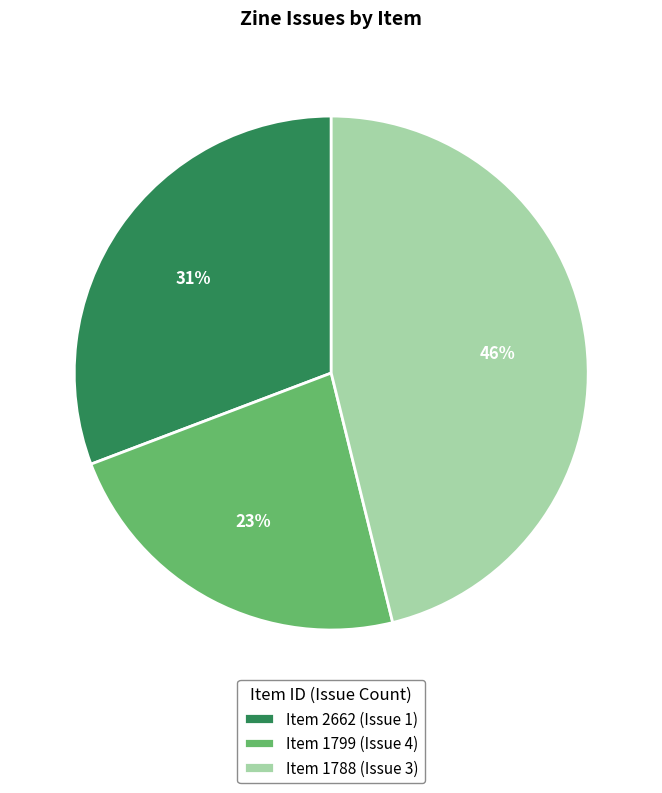

How many slices are in this pie chart?

3